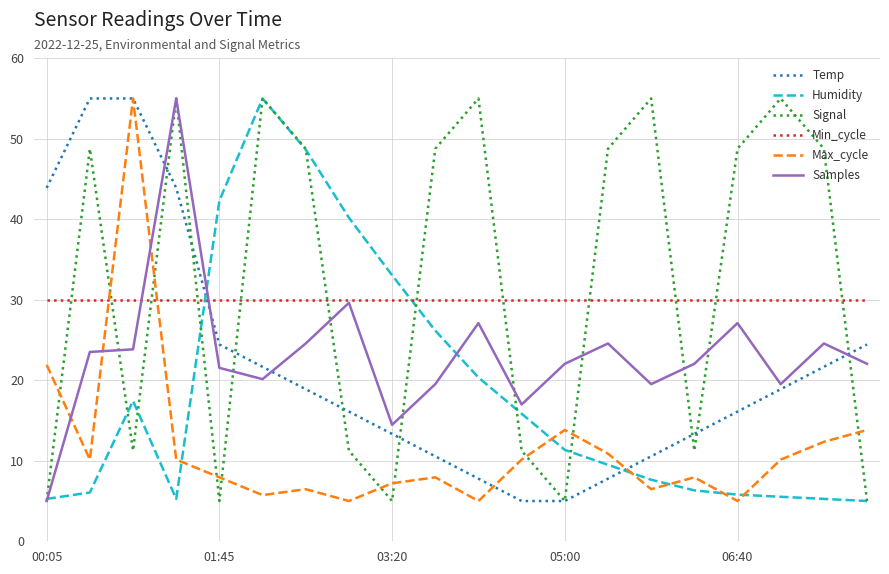

Which series ends up on top after the final intersection of Min_cycle and Humidity?

Min_cycle